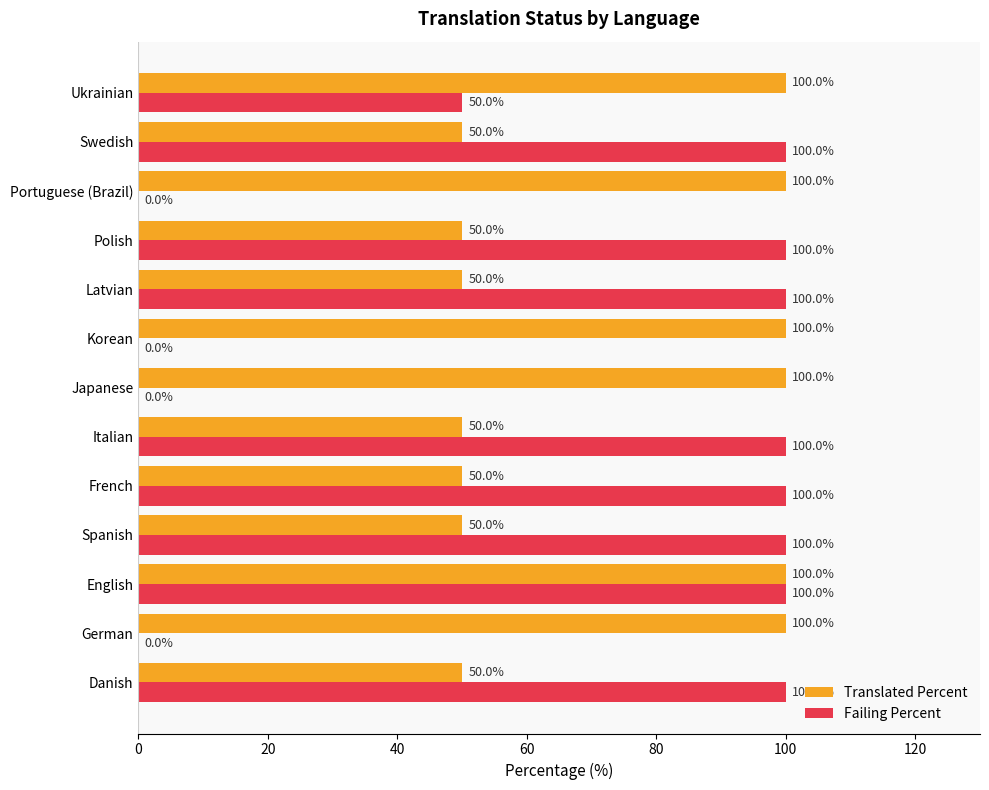

What is the greatest value displayed?

100